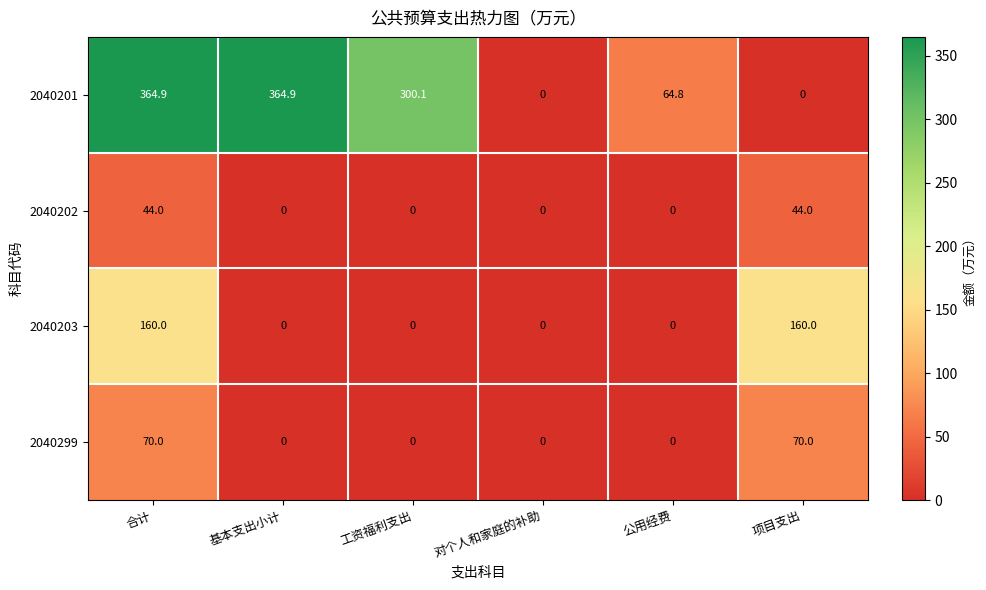

Reading left to right, list all the values displayed in this chart.

2040201: 364.9	364.9	300.1	0.0	64.8	0.0
2040202: 44.0	0.0	0.0	0.0	0.0	44.0
2040203: 160.0	0.0	0.0	0.0	0.0	160.0
2040299: 70.0	0.0	0.0	0.0	0.0	70.0